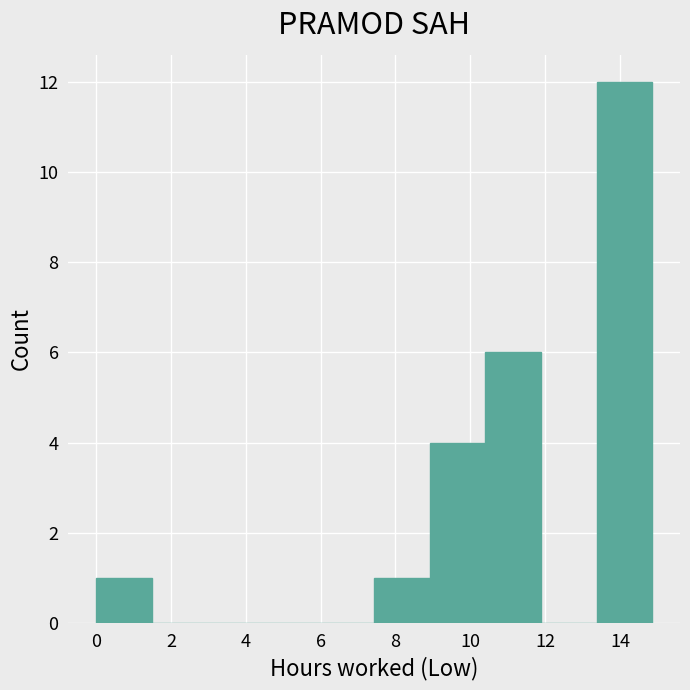

Over which range of the x-axis is the bar tallest?

13.4 to 14.8